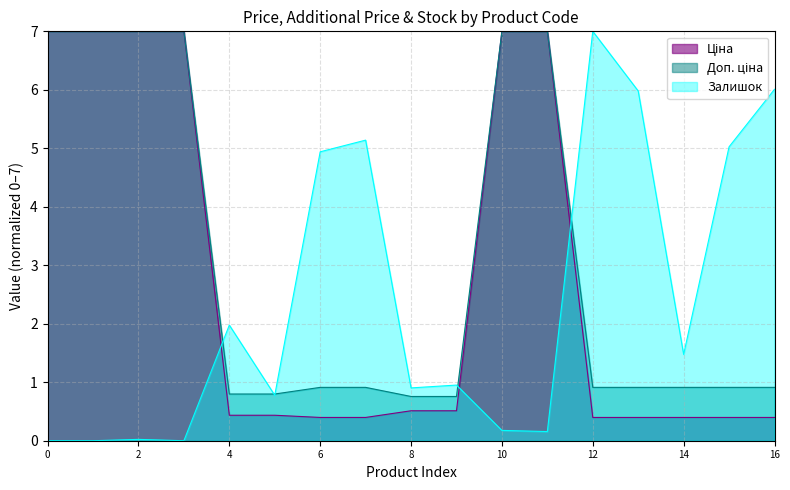

Which series has the largest total across all categories?

Доп. ціна